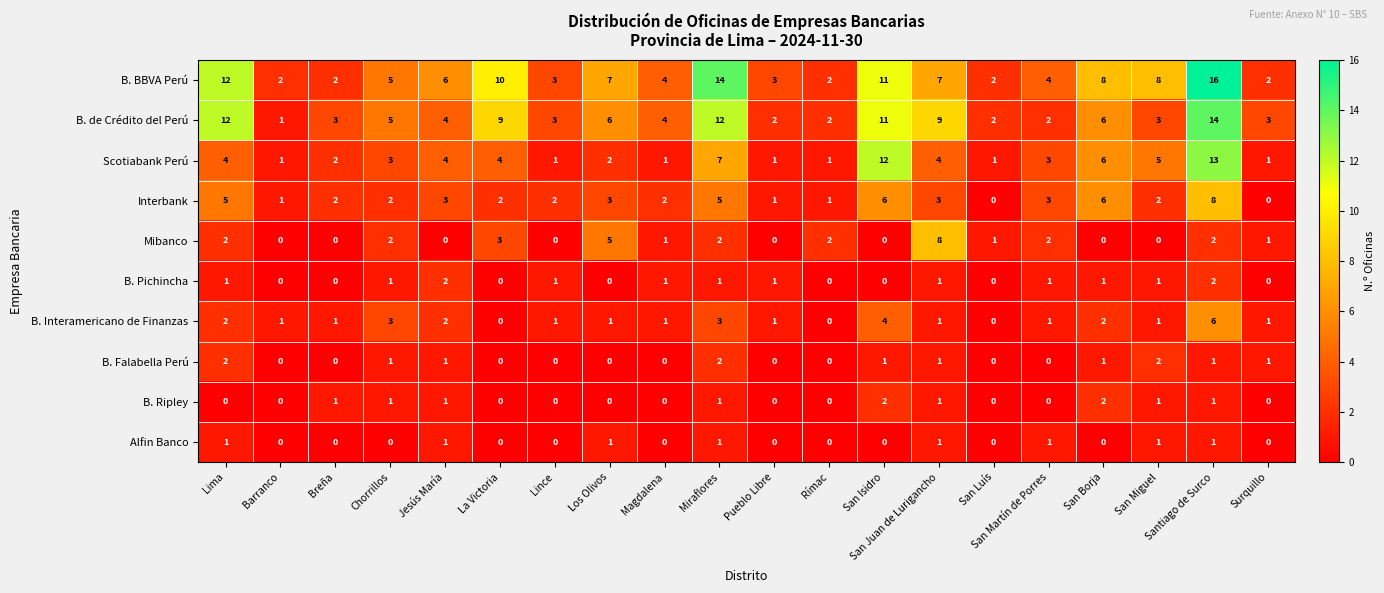

Which series changed the most between Chorrillos and San Martín de Porres?

B. de Crédito del Perú